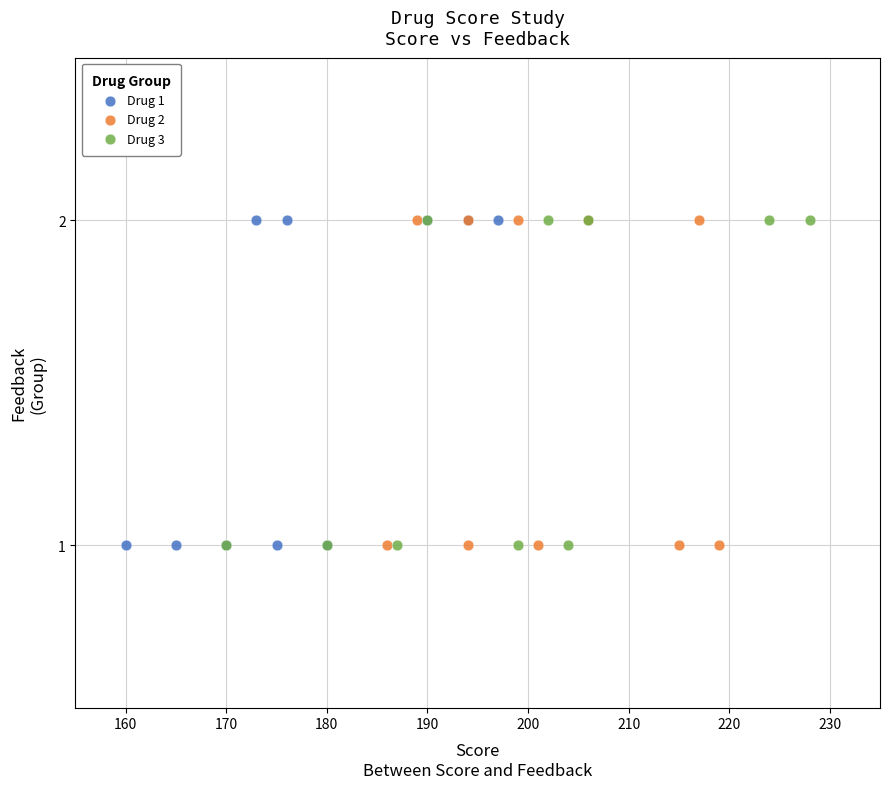

What are all the series names shown in the legend?

Drug 1, Drug 2, Drug 3